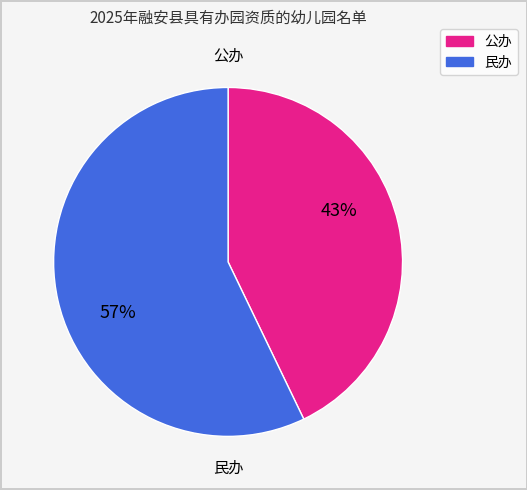

Is there a majority slice in this chart?

Yes